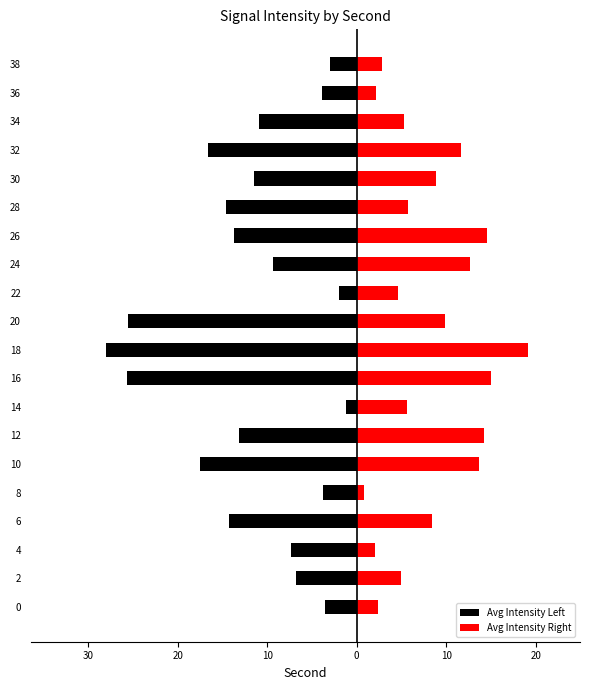

Is the value of Avg Intensity Left at 11 greater than the value of Avg Intensity Right at 14?

No